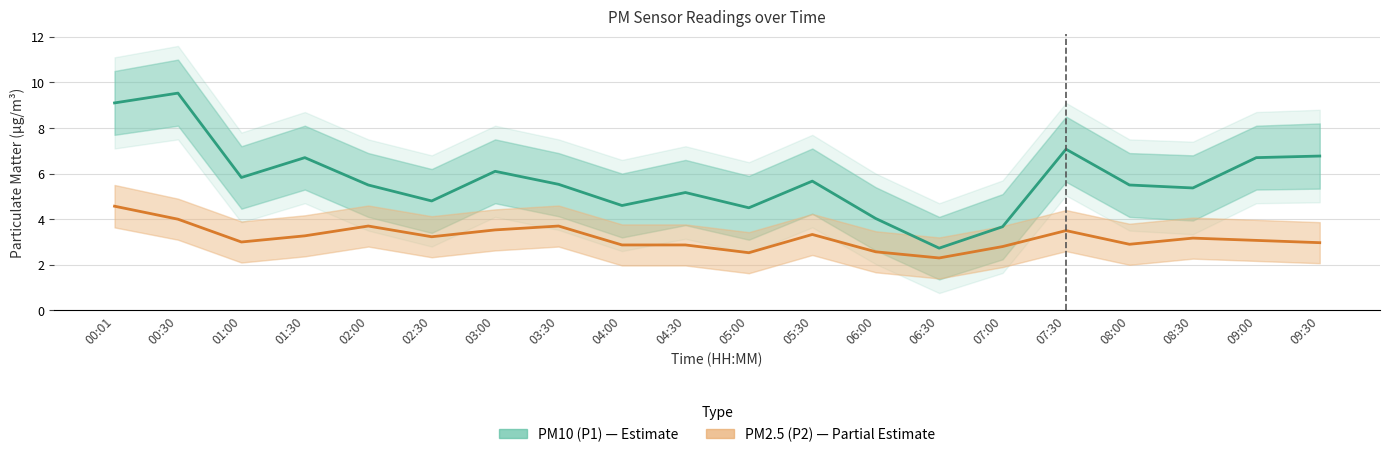

Reading left to right, list all the values displayed in this chart.

PM10 (P1): 00:01=9.1	00:30=9.5	01:00=5.8	01:30=6.7	02:00=5.5	02:30=4.8	03:00=6.1	03:30=5.5	04:00=4.6	04:30=5.2	05:00=4.5	05:30=5.7	06:00=4.0	06:30=2.7	07:00=3.7	07:30=7.1	08:00=5.5	08:30=5.4	09:00=6.7	09:30=6.8
PM2.5 (P2): 00:01=4.6	00:30=4.0	01:00=3.0	01:30=3.3	02:00=3.7	02:30=3.2	03:00=3.5	03:30=3.7	04:00=2.9	04:30=2.9	05:00=2.5	05:30=3.3	06:00=2.6	06:30=2.3	07:00=2.8	07:30=3.5	08:00=2.9	08:30=3.2	09:00=3.1	09:30=3.0